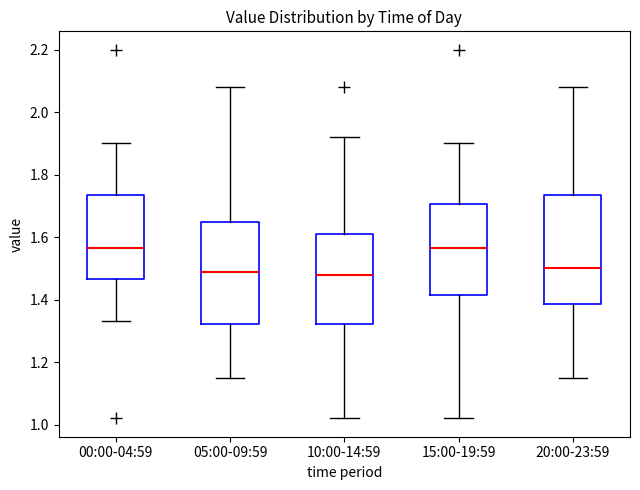

Reading left to right, read every box against the y-axis: the position of its median line, the range the box covers, and the ends of its whiskers. The values are not printed on the chart, so give them approximately, as read against the axis.

00:00-04:59: median 1.56, box 1.46 to 1.74, whiskers 1.34 to 1.90
05:00-09:59: median 1.50, box 1.32 to 1.64, whiskers 1.16 to 2.08
10:00-14:59: median 1.48, box 1.32 to 1.62, whiskers 1.02 to 1.92
15:00-19:59: median 1.56, box 1.42 to 1.70, whiskers 1.02 to 1.90
20:00-23:59: median 1.50, box 1.38 to 1.74, whiskers 1.16 to 2.08